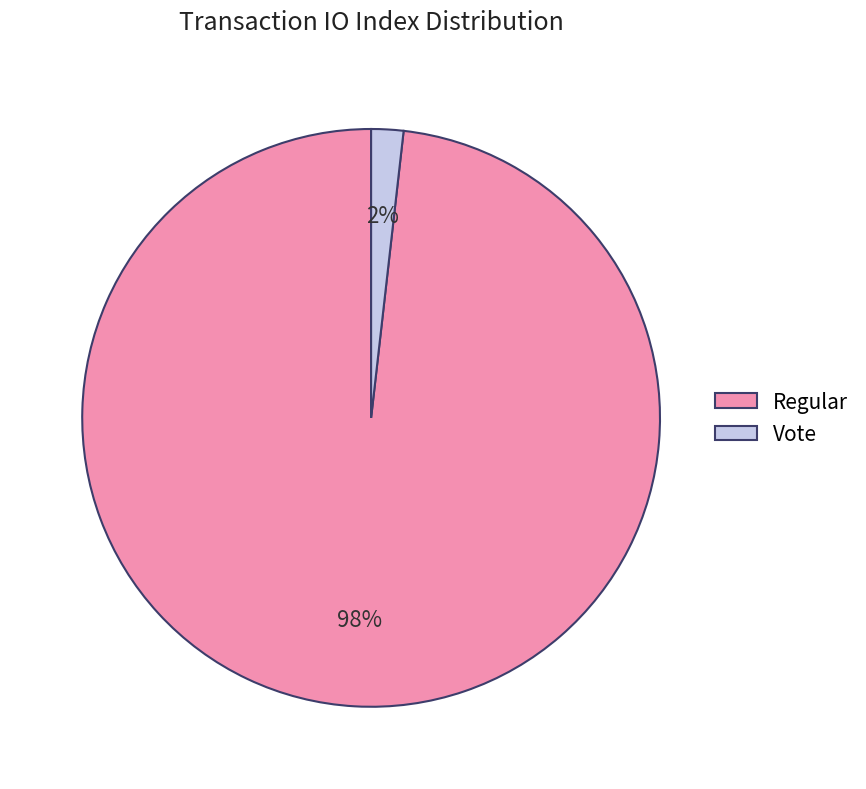

To the nearest percent, what is the difference between the largest and smallest slice percentages?

96%